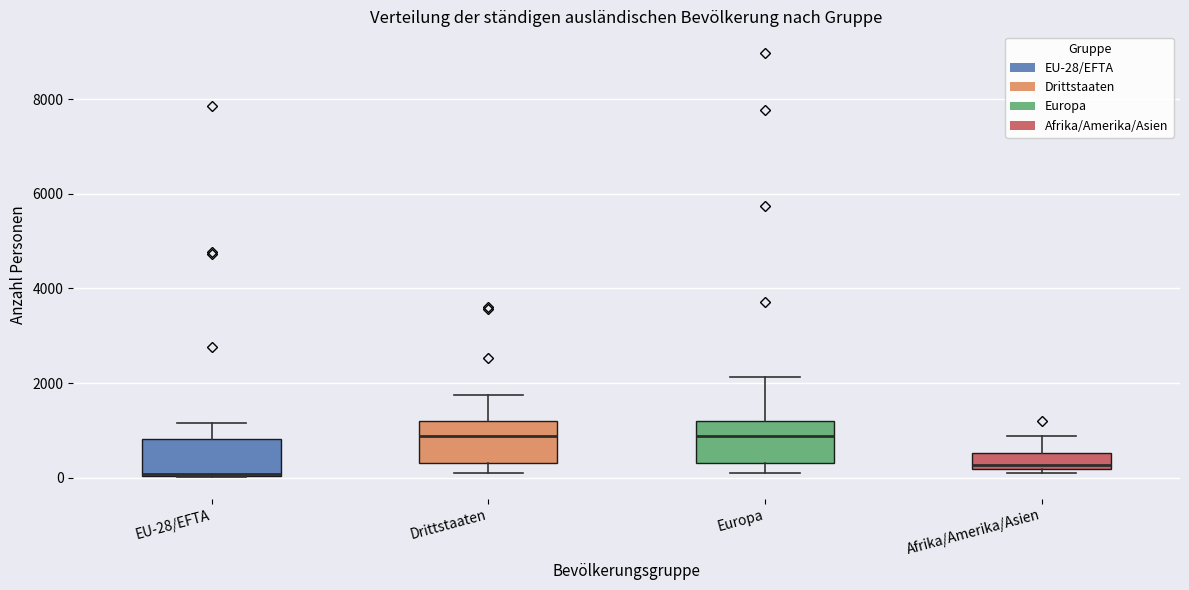

Reading left to right, read every box against the y-axis: the position of its median line, the range the box covers, and the ends of its whiskers. The values are not printed on the chart, so give them approximately, as read against the axis.

EU-28/EFTA: median 0 (drawn on the box's lower edge), box 0 to 800, whiskers 0 to 1200
Drittstaaten: median 800, box 400 to 1200, whiskers 0 to 1800
Europa: median 800, box 400 to 1200, whiskers 0 to 2200
Afrika/Amerika/Asien: median 200 (just above the box's lower edge), box 200 to 600, whiskers 0 to 800